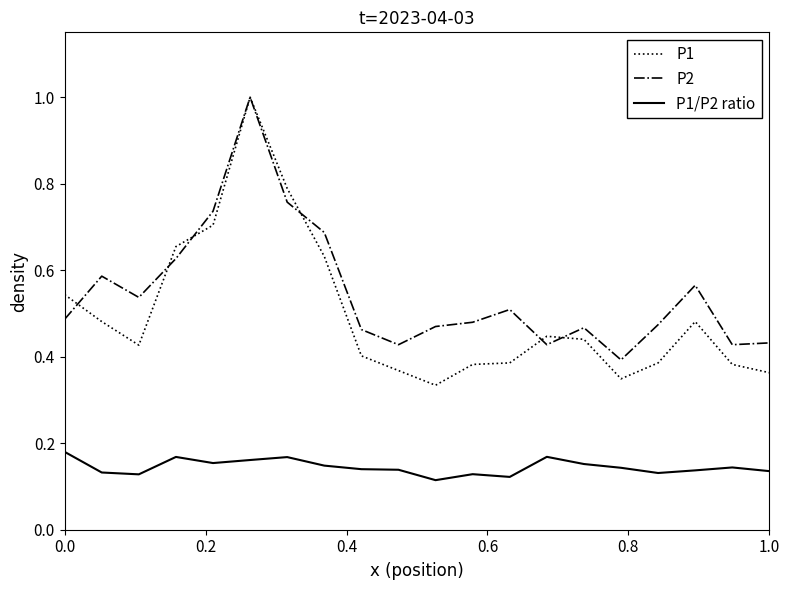

What is the sum of all P1 values?

10.0